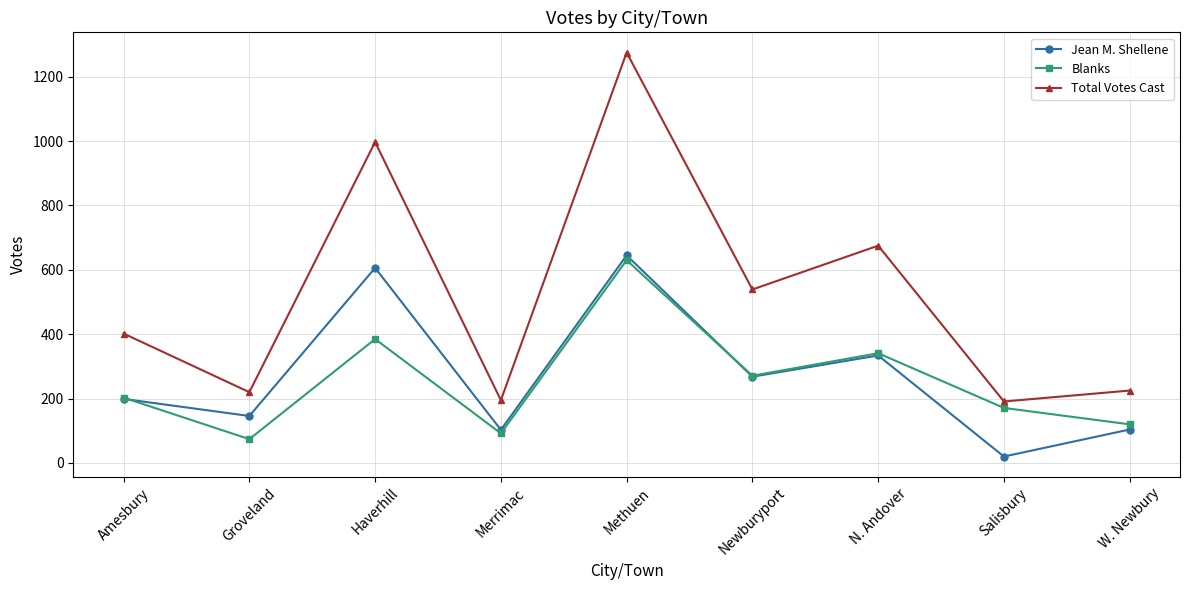

The value of Blanks at Salisbury is 171. True or false?

True